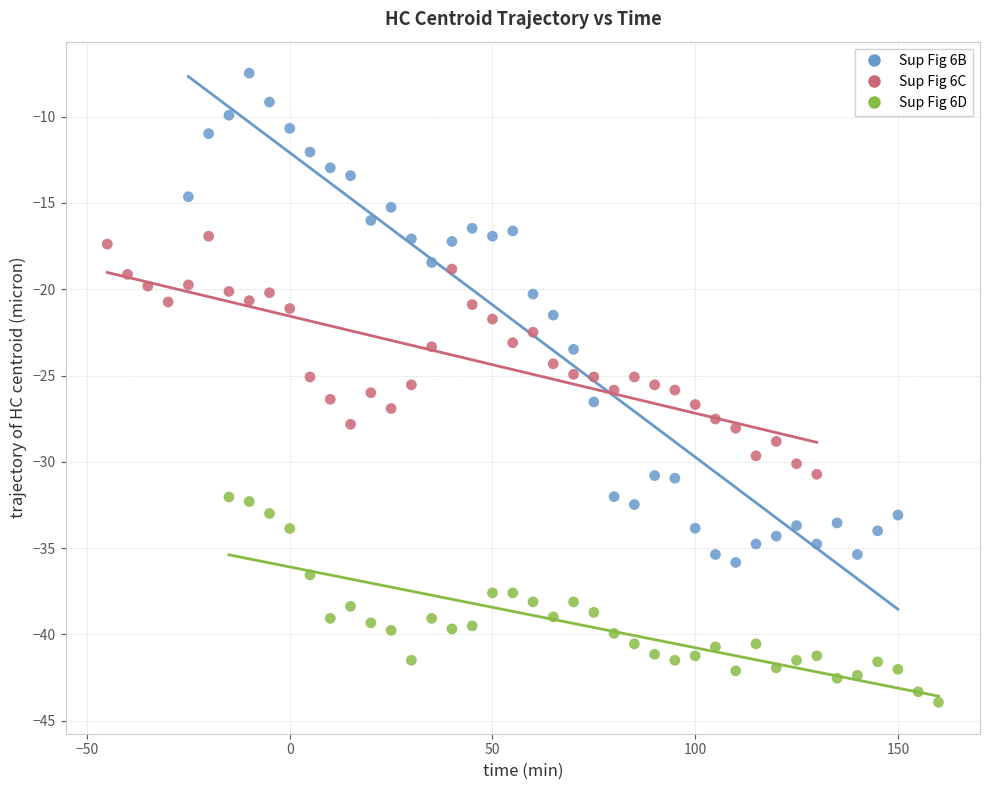

Which series has the largest Y range (max minus min)?

Sup Fig 6B